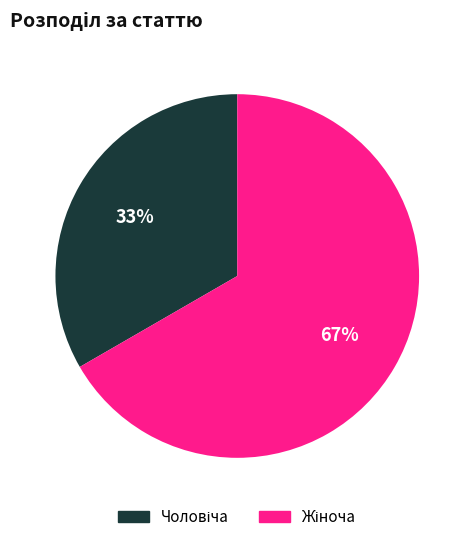

How many segments does this pie chart have?

2